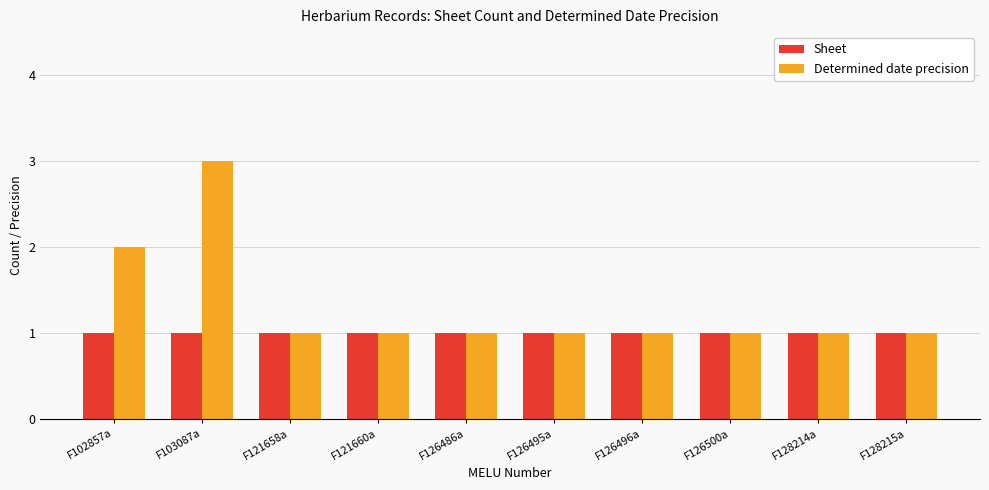

Count the Determined date precision values in the range 1 to 2.

9